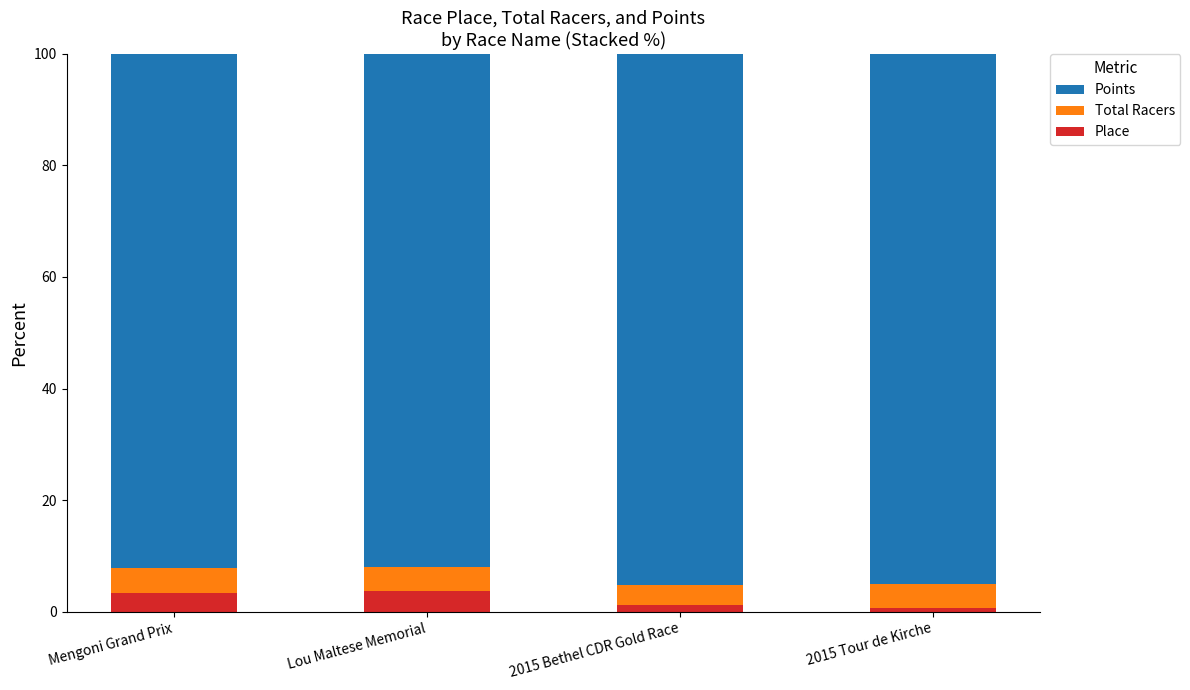

What is the maximum value for Place?

3.6